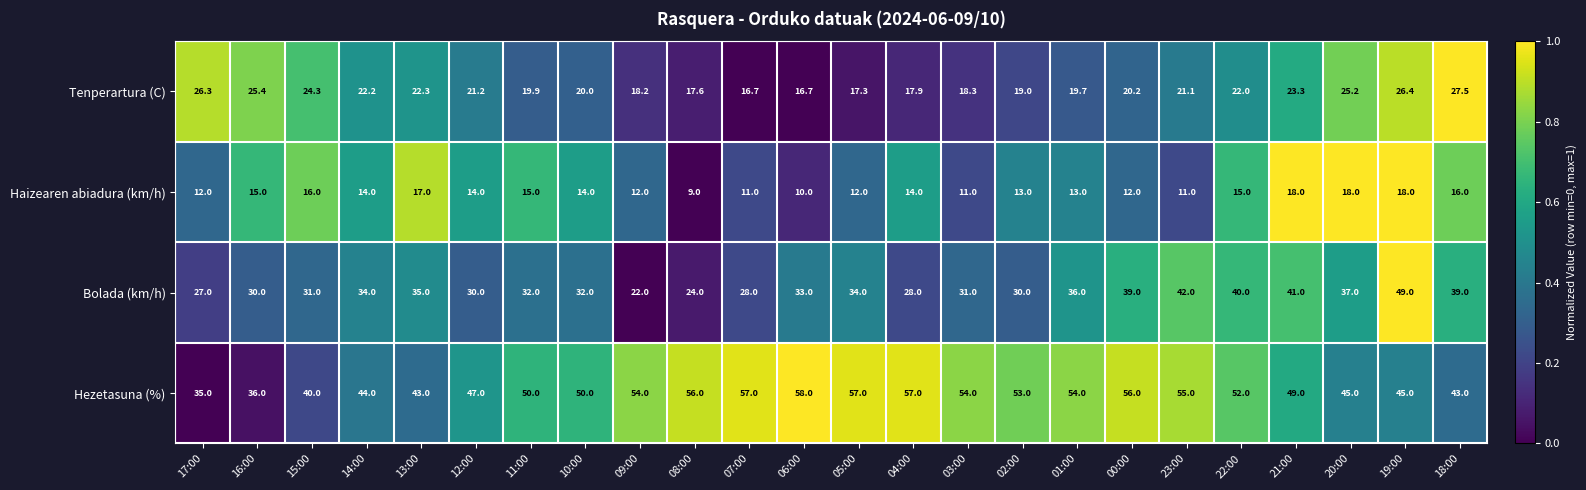

Which series has the largest range (max minus min)?

Bolada (km/h)